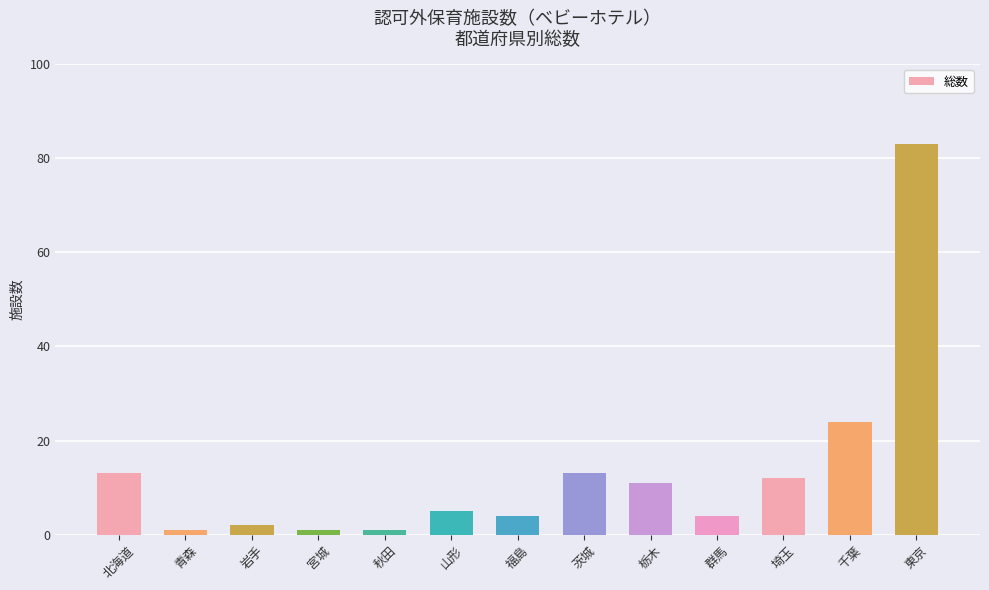

How many bars are there in total?

13